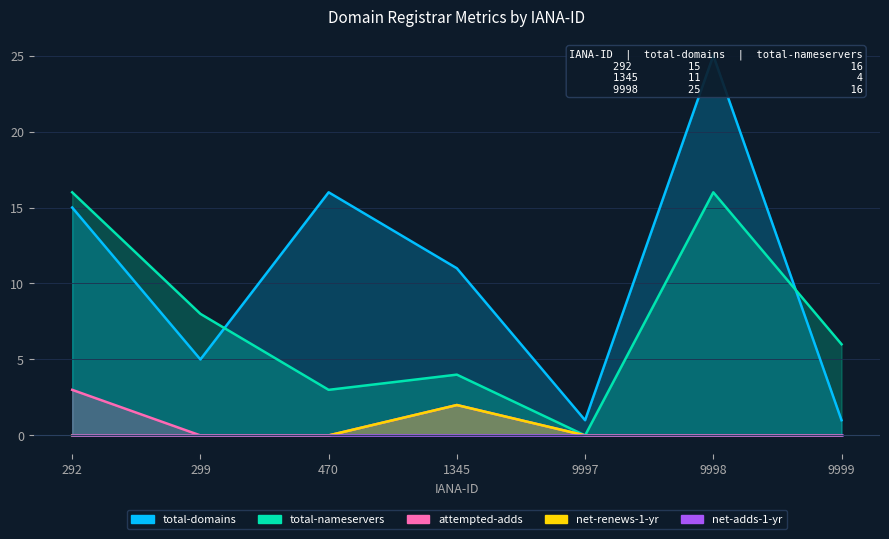

The value of net-renews-1-yr at 9999 is 1. True or false?

False